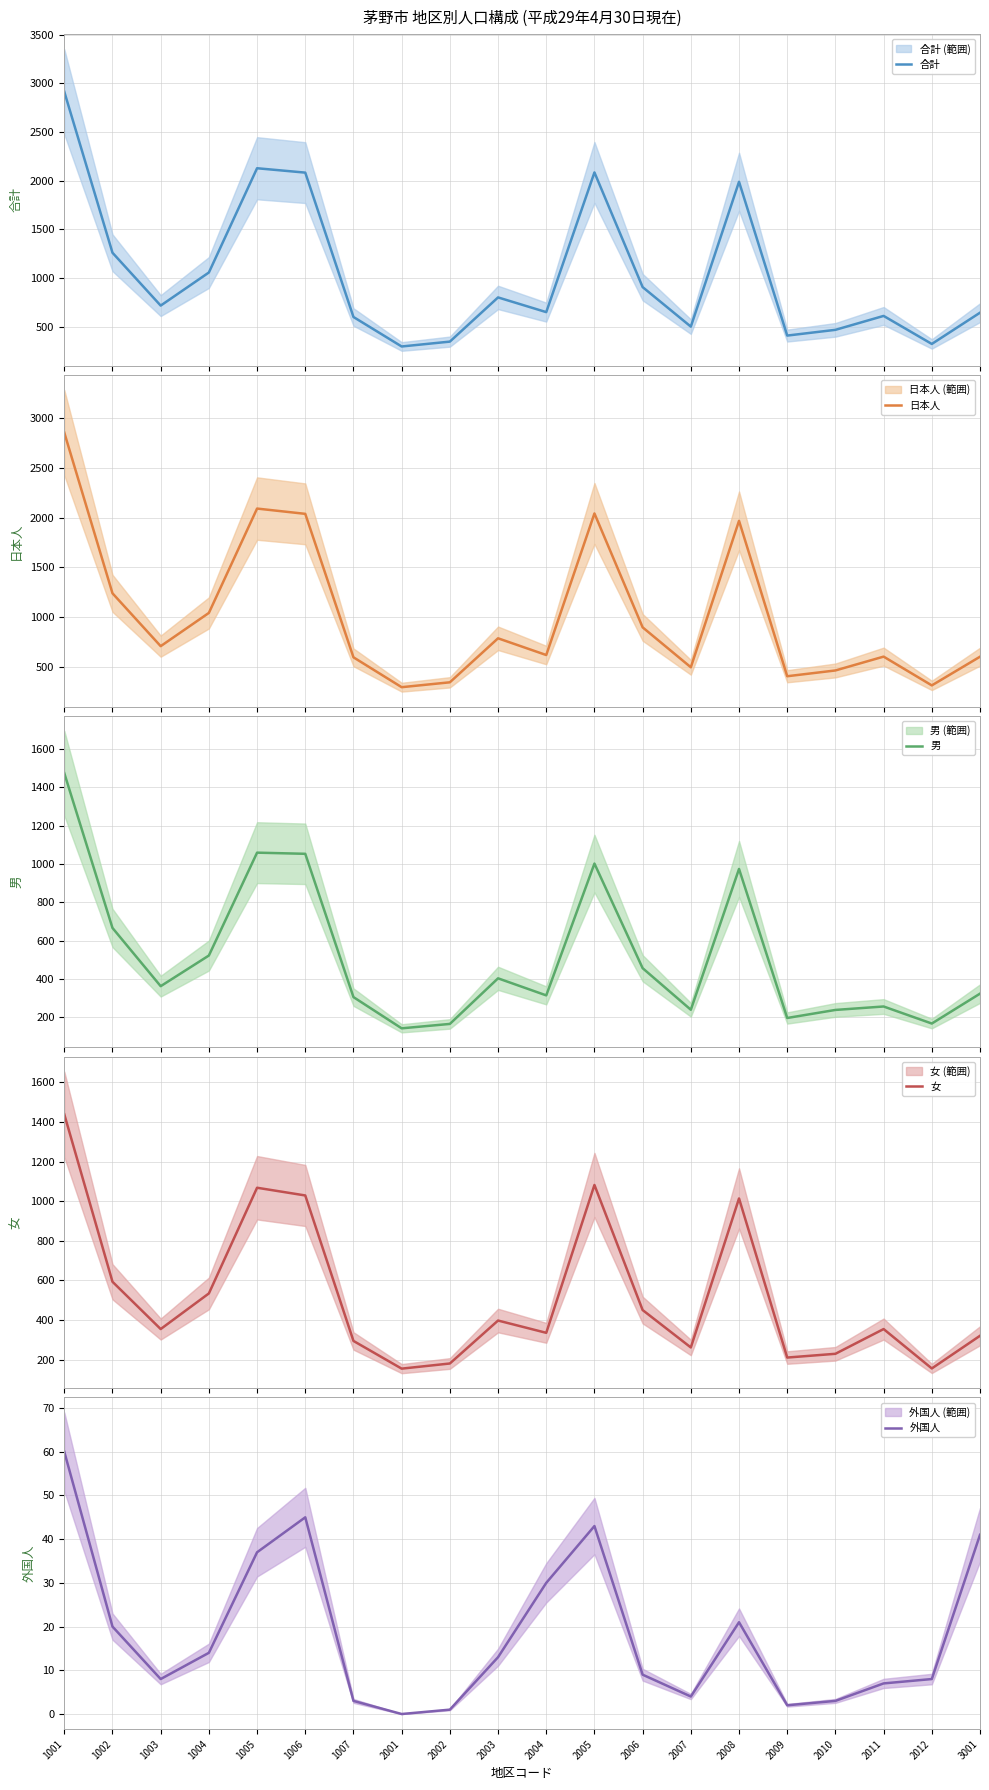

Reading right to left, transcribe all the data shown in this chart.

合計: 643	322	610	467	408	1988	500	906	2084	649	800	346	296	599	2082	2127	1056	716	1259	2913
日本人: 602	314	603	464	406	1967	496	897	2041	619	787	345	296	596	2037	2090	1042	708	1239	2853
男: 323	167	256	238	196	974	239	456	1002	314	403	165	142	305	1053	1059	522	362	666	1474
女: 320	155	354	229	210	1014	261	450	1082	335	397	180	154	294	1029	1068	534	354	593	1439
外国人: 41	8	7	3	2	21	4	9	43	30	13	1	0	3	45	37	14	8	20	60